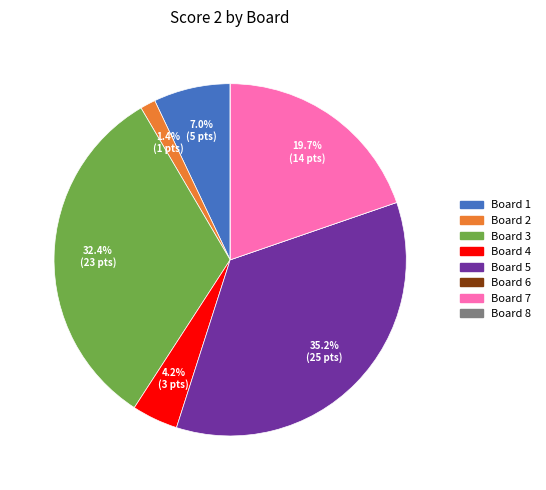

Is it true that Board 7 is 12% of the pie?

False